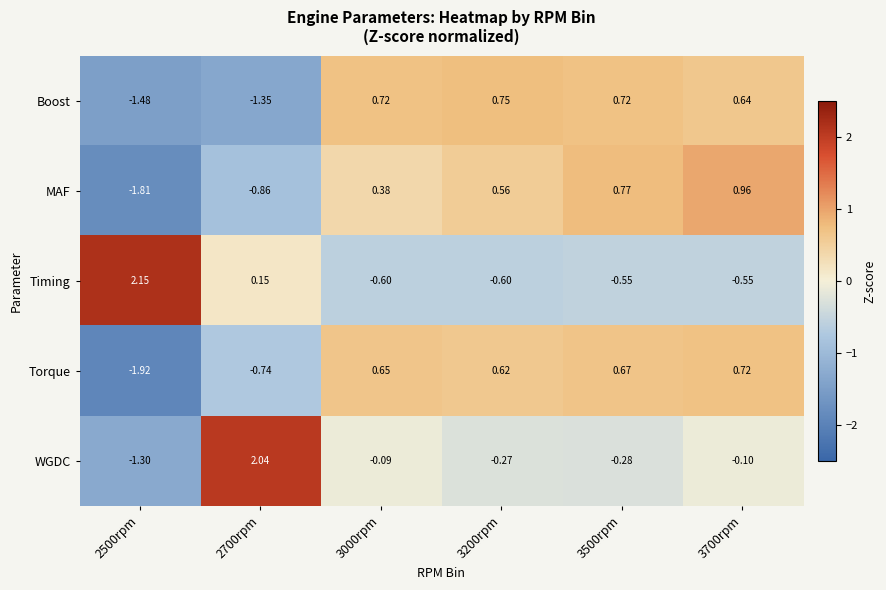

Which series has the largest range (max minus min)?

WGDC